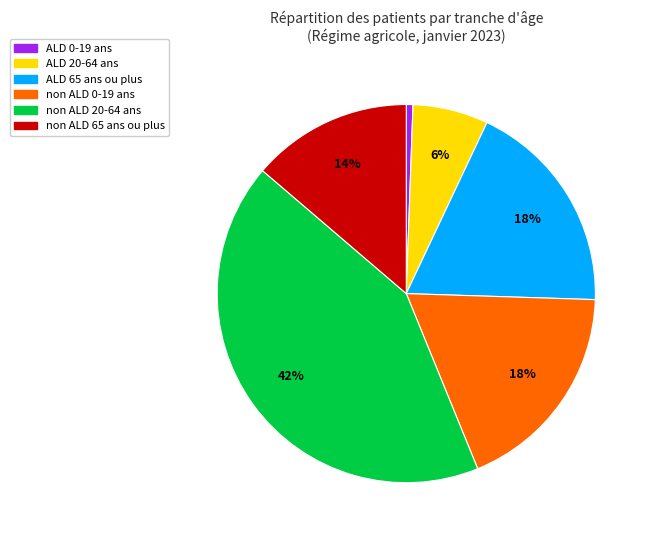

Is there a majority slice in this chart?

No